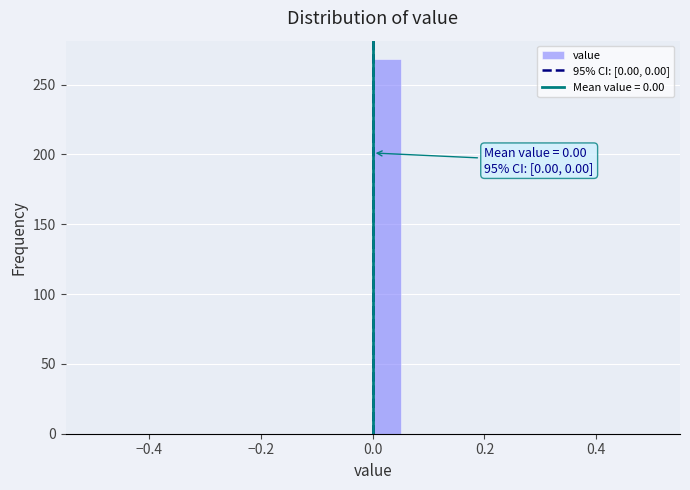

Read against the x-axis, roughly where is the centre of the tallest bar?

0.02